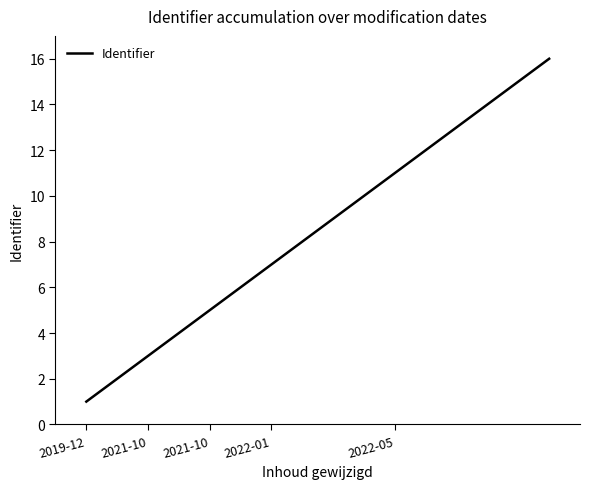

What is the difference between the maximum and minimum values?

15